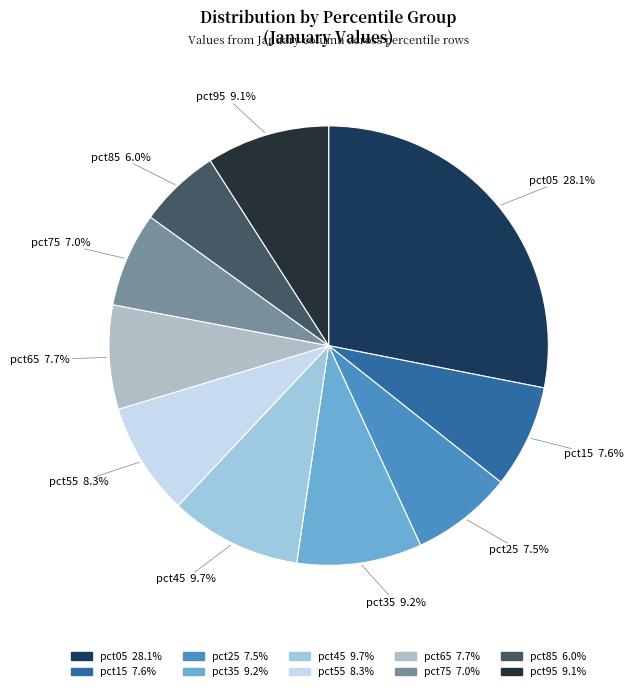

To the nearest percent, what is the average slice percentage?

10%